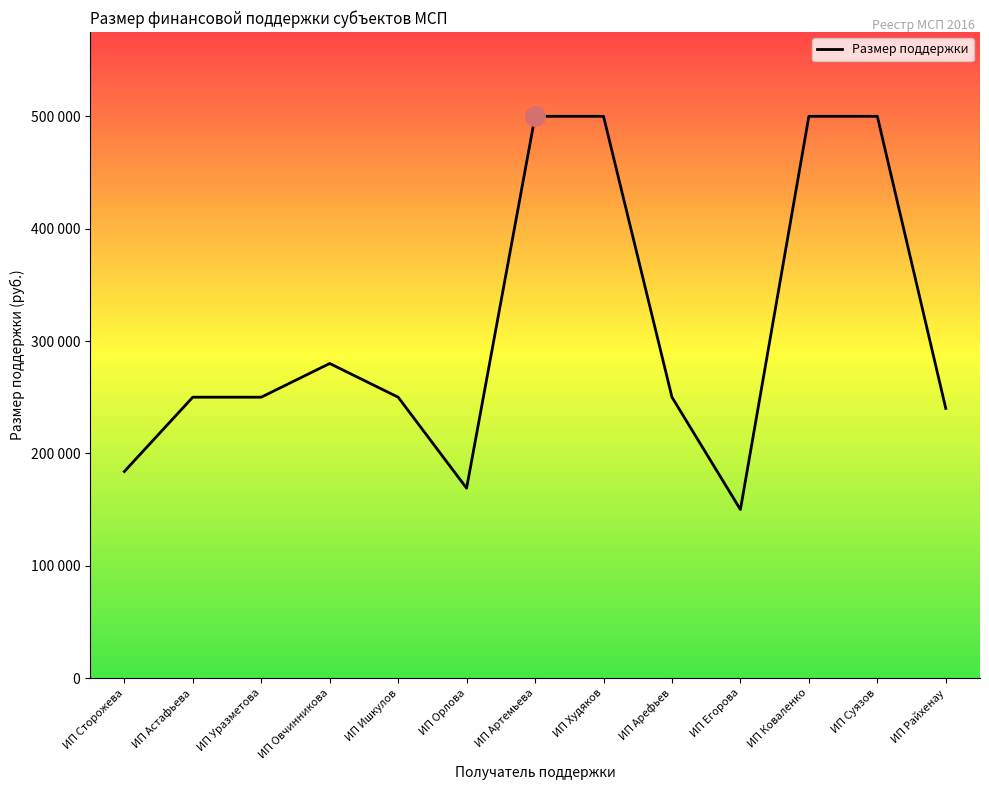

Is this an area chart (filled region under the line)?

Yes